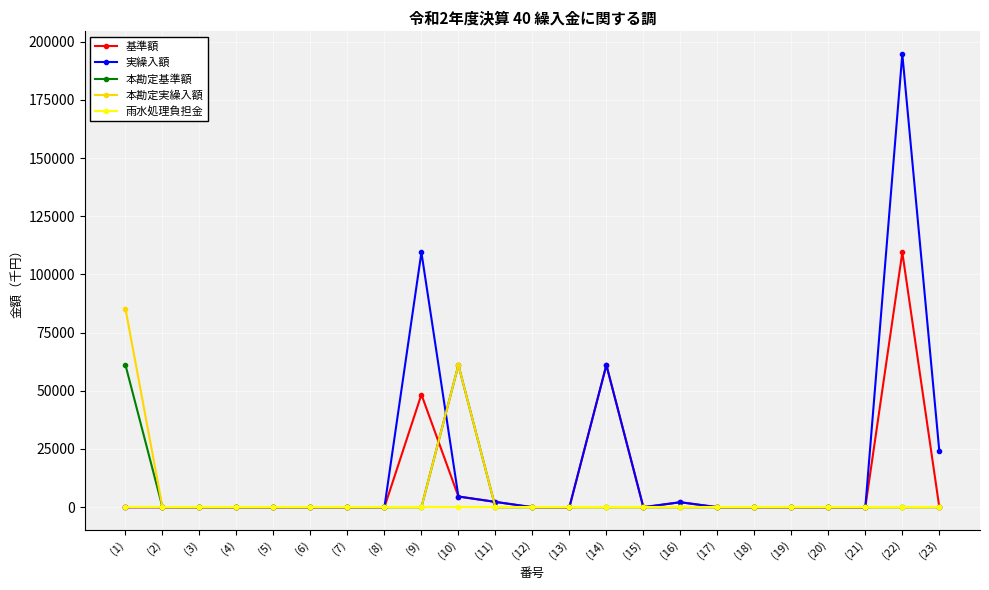

True or false: 本勘定実繰入額 has more than 0 points higher than both neighbors.

True